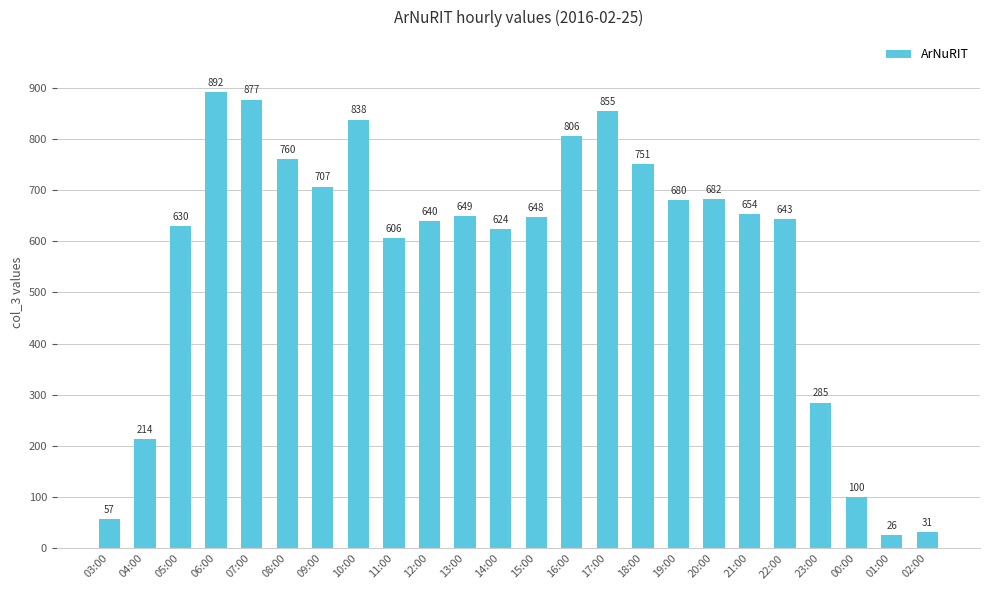

What is the difference between the maximum and minimum values?

866